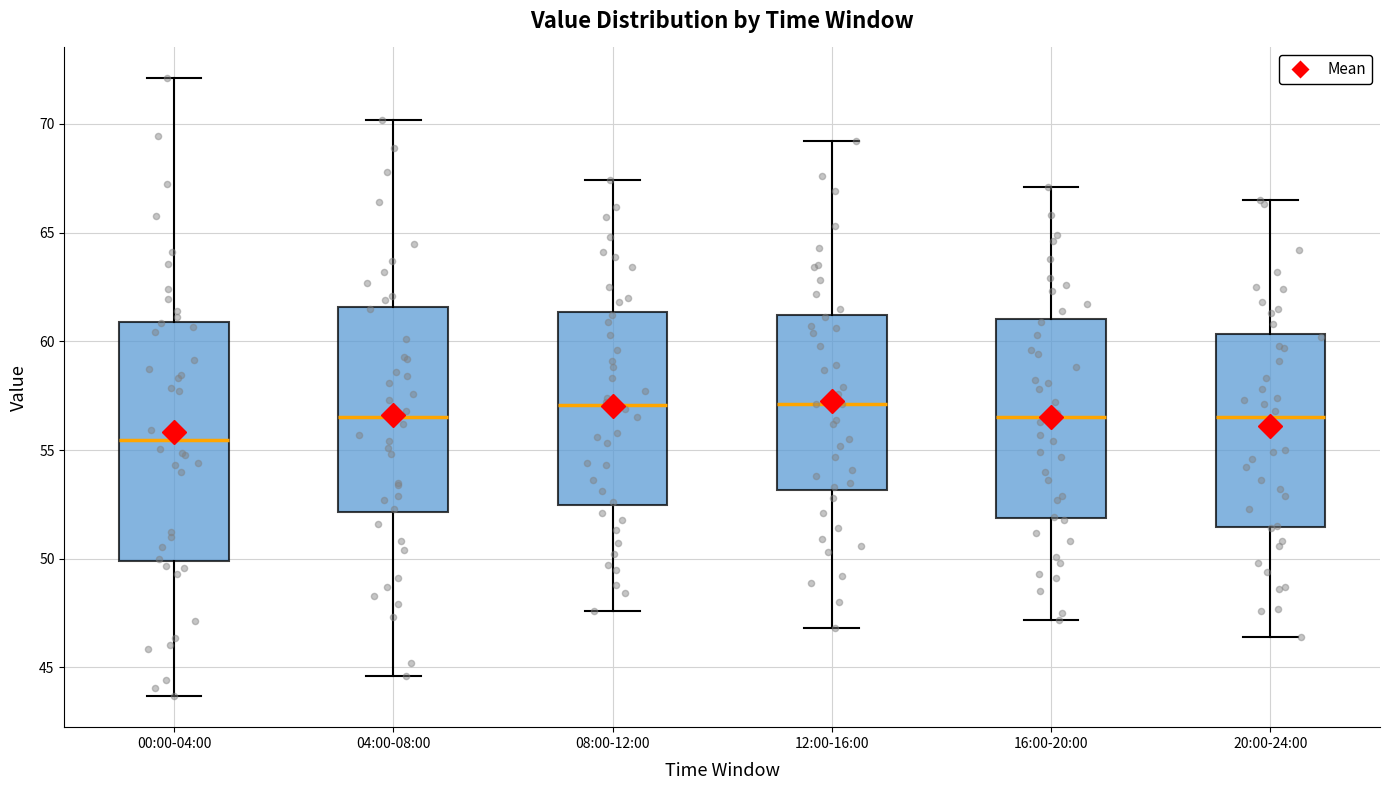

Reading left to right, transcribe this box plot: for each box, give where its median line is, the range the box spans, and where its two whiskers end, as read against the y-axis. The values are not printed on the chart, so give them approximately, as read against the axis.

00:00-04:00: median 55.5, box 50.0 to 61.0, whiskers 43.5 to 72.0
04:00-08:00: median 56.5, box 52.0 to 61.5, whiskers 44.5 to 70.0
08:00-12:00: median 57.0, box 52.5 to 61.5, whiskers 47.5 to 67.5
12:00-16:00: median 57.0, box 53.0 to 61.0, whiskers 47.0 to 69.0
16:00-20:00: median 56.5, box 52.0 to 61.0, whiskers 47.0 to 67.0
20:00-24:00: median 56.5, box 51.5 to 60.5, whiskers 46.5 to 66.5